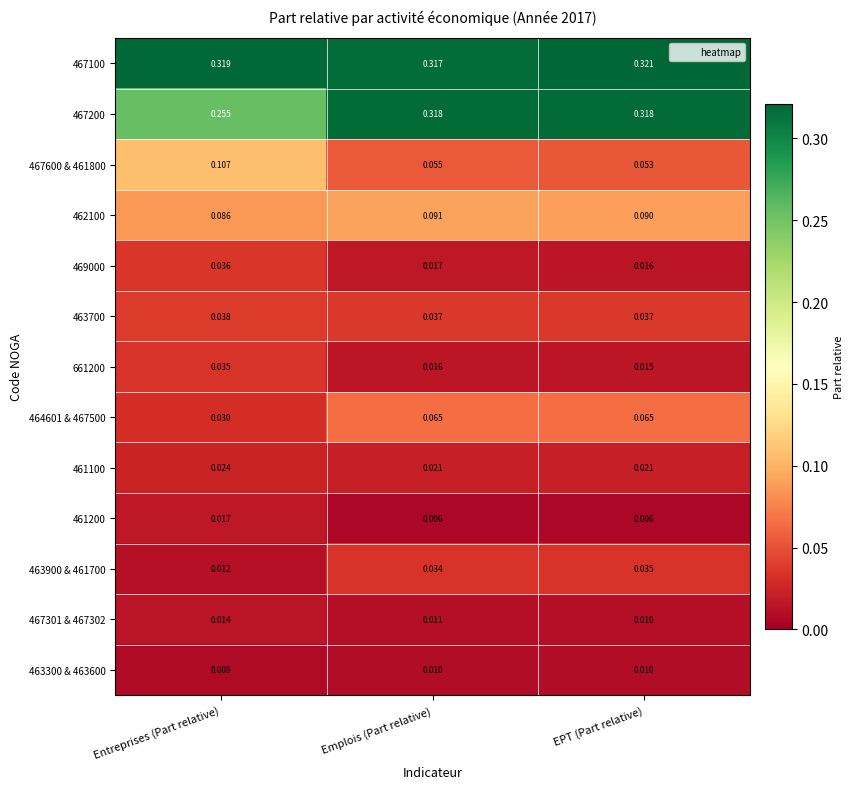

Is the value of 461100 at Entreprises (Part relative) greater than the value of 467600 & 461800 at EPT (Part relative)?

No